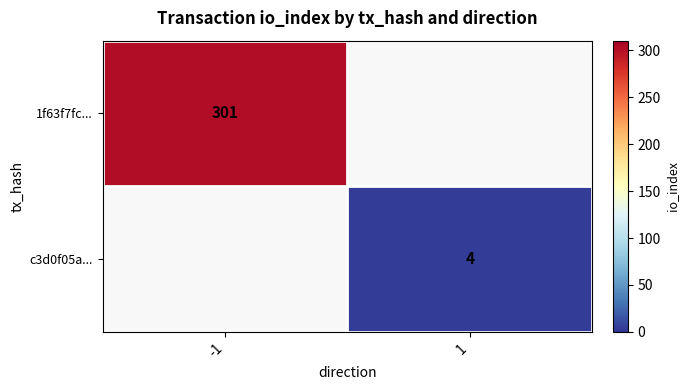

The 1f63f7fc... series shows 301 at -1. True or false?

True